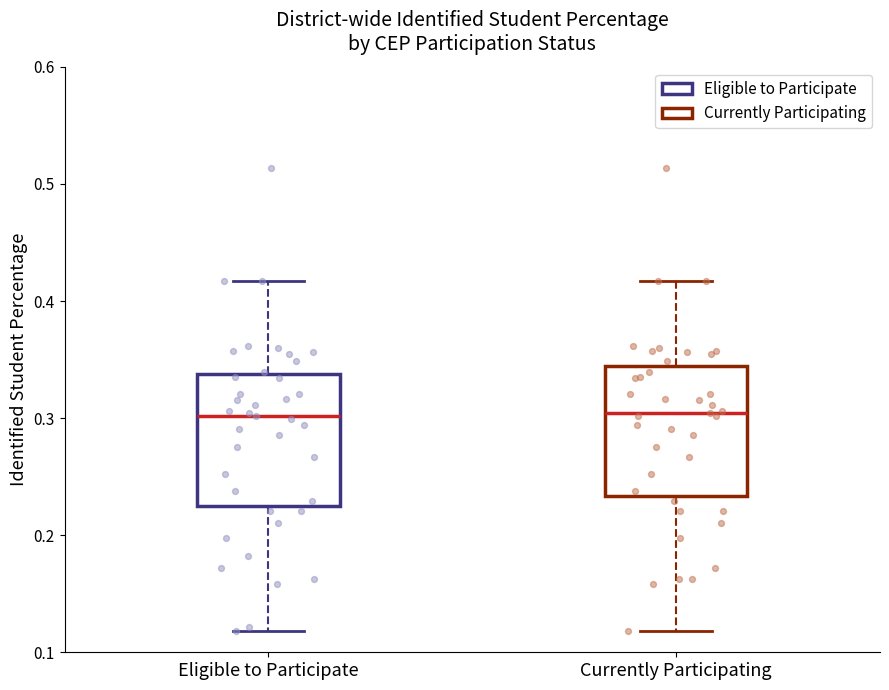

Reading left to right, read every box against the y-axis: the position of its median line, the range the box covers, and the ends of its whiskers. The values are not printed on the chart, so give them approximately, as read against the axis.

Eligible to Participate: median 0.30, box 0.22 to 0.34, whiskers 0.12 to 0.42
Currently Participating: median 0.30, box 0.23 to 0.34, whiskers 0.12 to 0.42